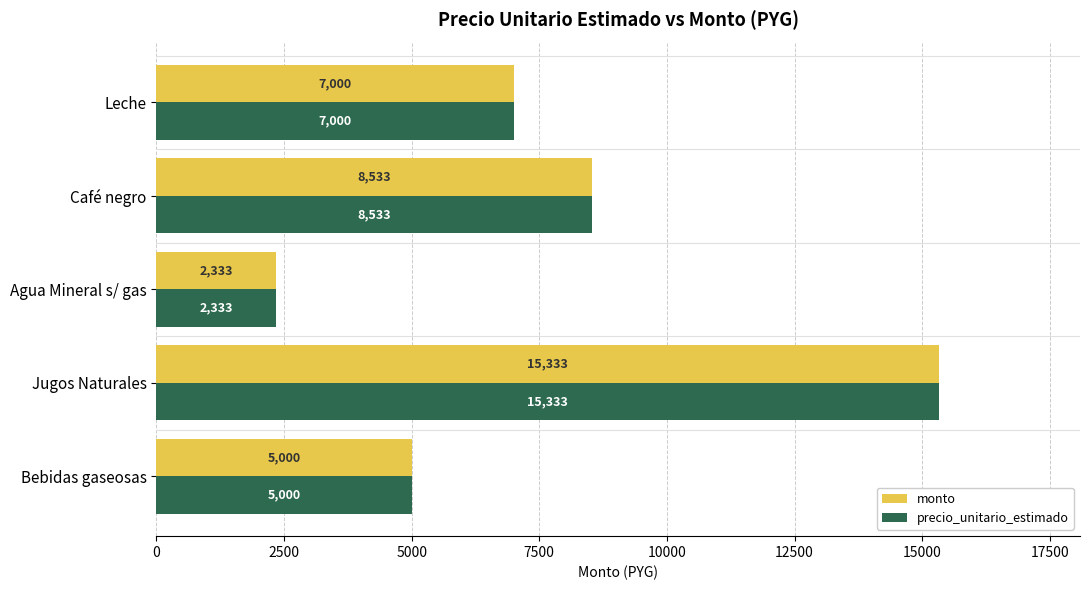

What is the total value across all series at Café negro?

17066